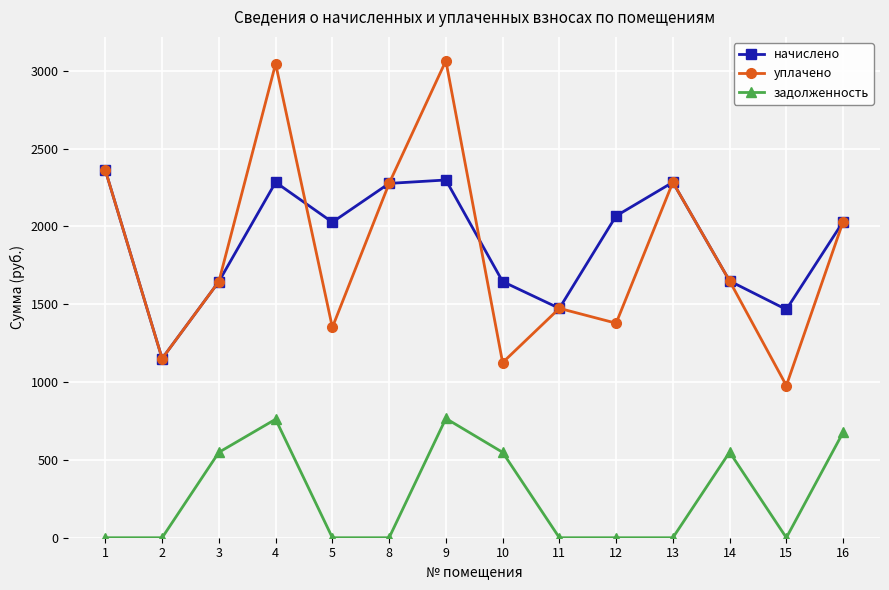

True or false: уплачено has more than 2 points higher than both neighbors.

True